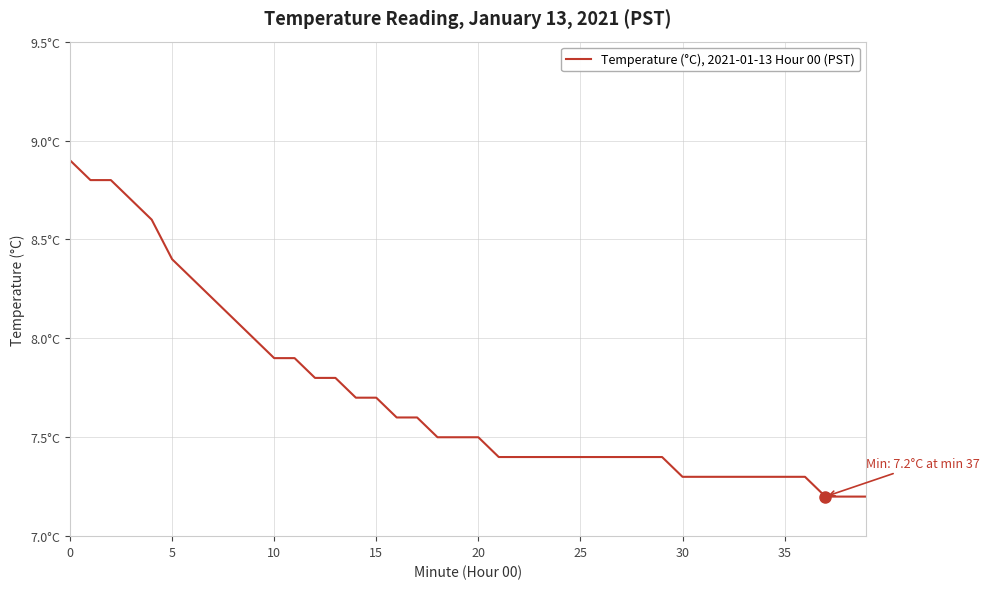

What is the label of the 32nd point from the left?

31